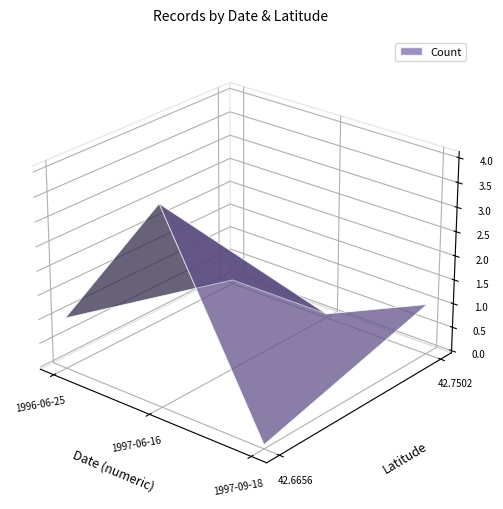

Reading right to left, extract all data points from this chart.

Latitude: 1997-09-18=42.8	1997-06-16=42.7	1997-06-16=42.7	1997-06-16=42.7	1997-06-16=42.7	1996-06-25=42.7
Count: 1997-09-18=1.0	1997-06-16=1.0	1997-06-16=1.0	1997-06-16=1.0	1997-06-16=1.0	1996-06-25=1.0
ID: 1997-09-18=165259.0	1997-06-16=149435.0	1997-06-16=149425.0	1997-06-16=149418.0	1997-06-16=149411.0	1996-06-25=149401.0